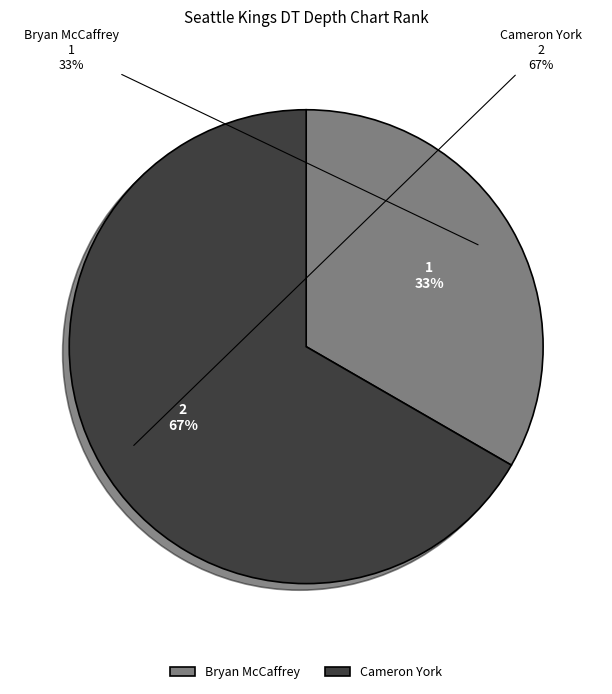

How many segments does this pie chart have?

2